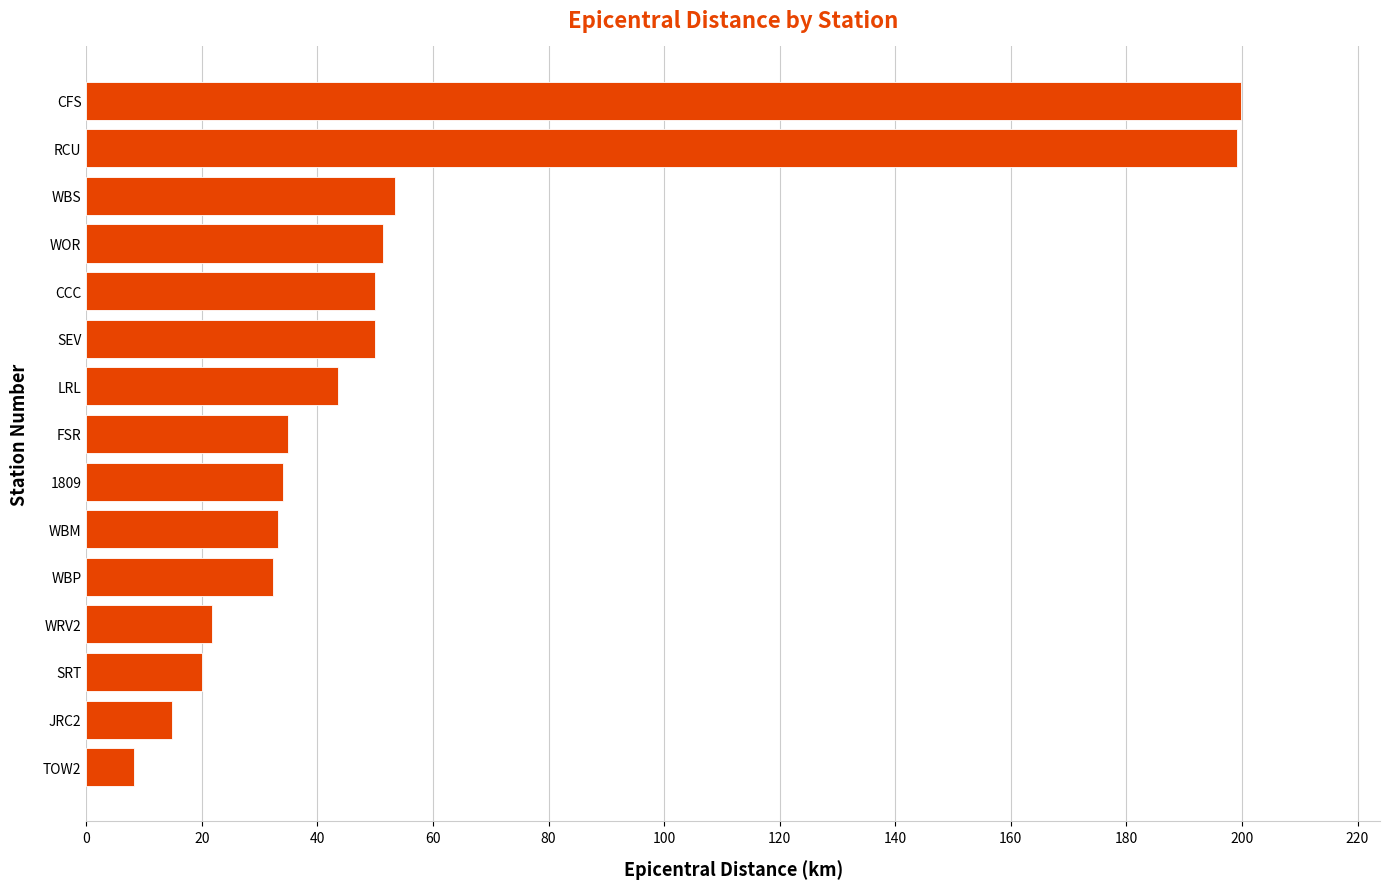

What is the greatest value displayed?

199.9